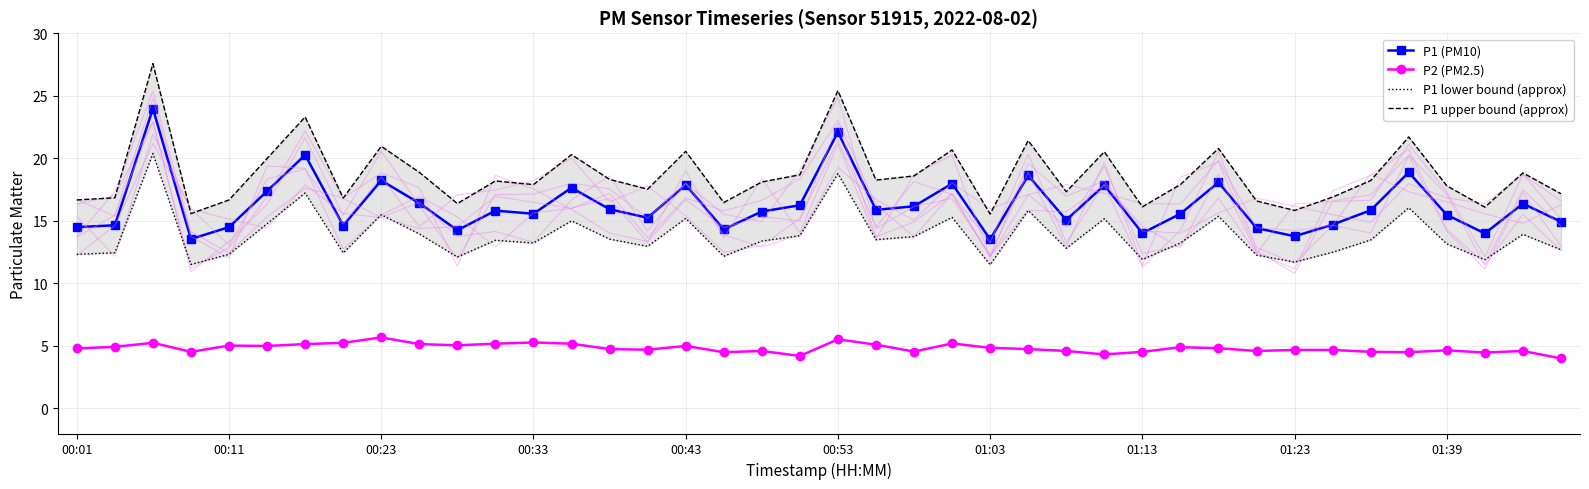

True or false: P2 (PM2.5) has a value of 4.5 at 01:13.

True